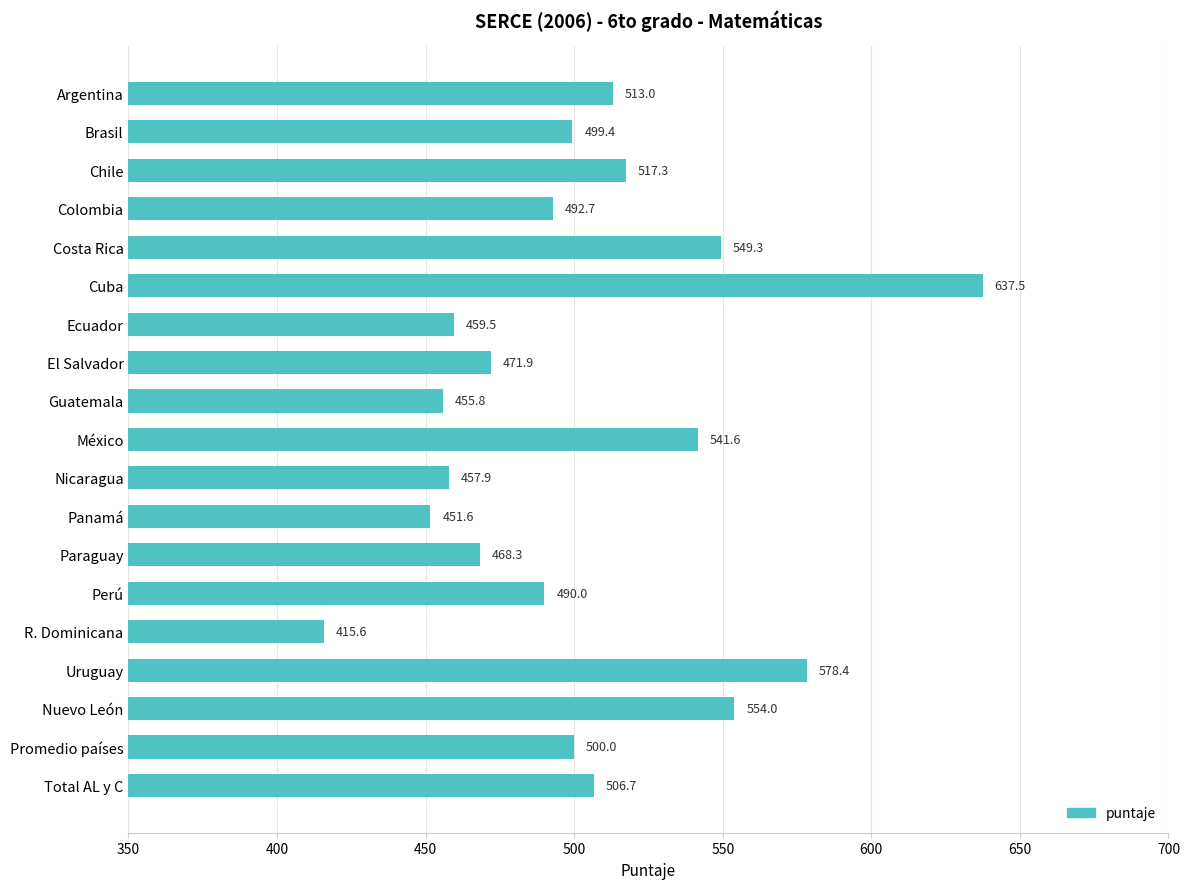

What is the value of the 17th bar from the top?

554.0